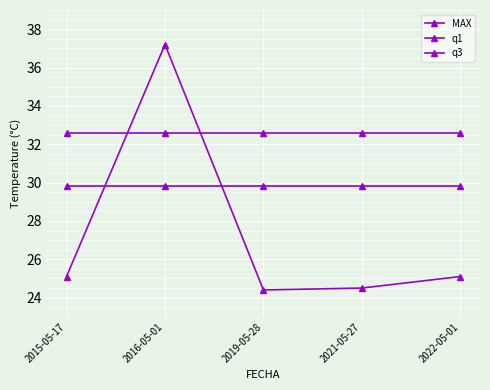

What is the label of the 4th point from the left?

2021-05-27